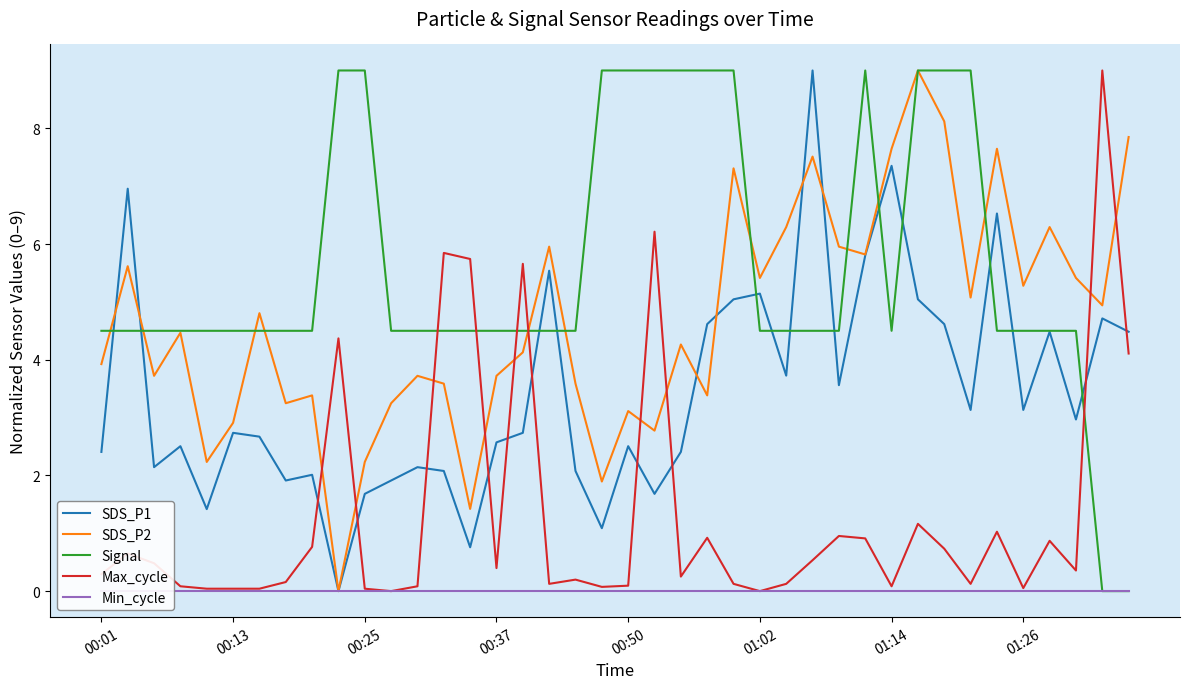

Is this an area chart (filled region under the line)?

No